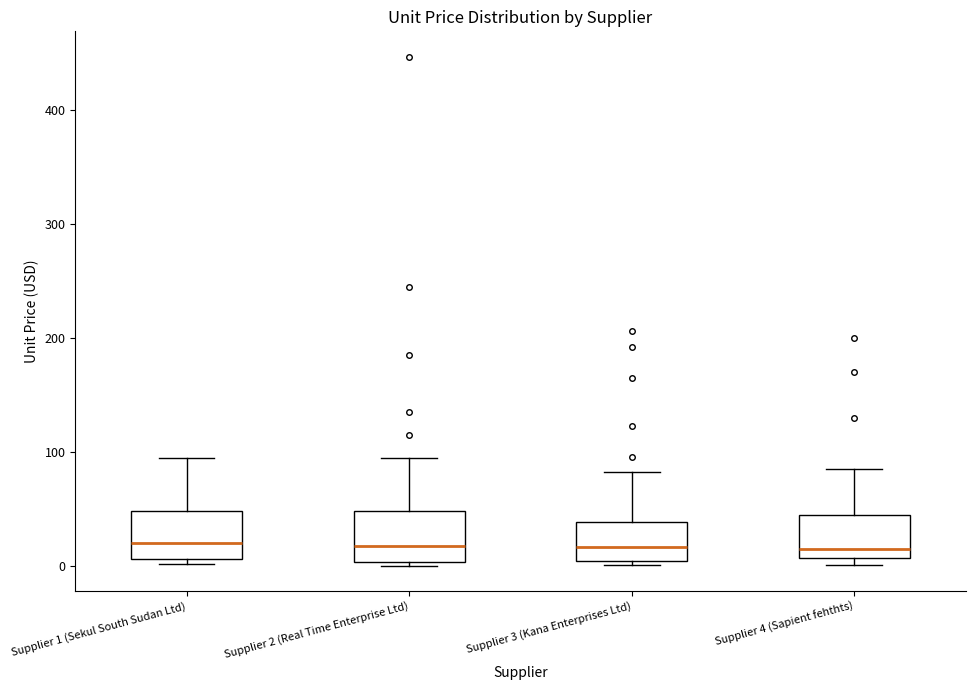

Reading left to right, transcribe this box plot: for each box, give where its median line is, the range the box spans, and where its two whiskers end, as read against the y-axis. The values are not printed on the chart, so give them approximately, as read against the axis.

Supplier 1 (Sekul South Sudan Ltd): median 20, box 10 to 50, whiskers 0 to 100
Supplier 2 (Real Time Enterprise Ltd): median 20, box 0 to 50, whiskers 0 (just below the box's lower edge) to 100
Supplier 3 (Kana Enterprises Ltd): median 20, box 0 to 40, whiskers 0 (just below the box's lower edge) to 80
Supplier 4 (Sapient fehthts): median 20, box 10 to 40, whiskers 0 to 90